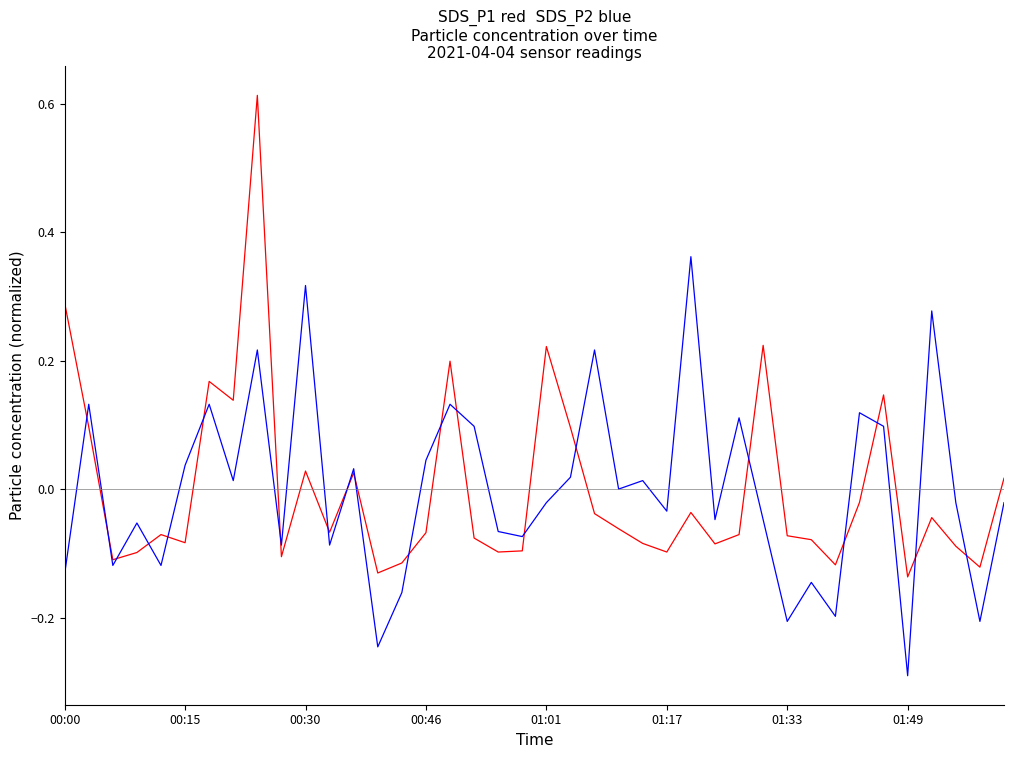

Does the chart display data point markers on the line(s)?

No